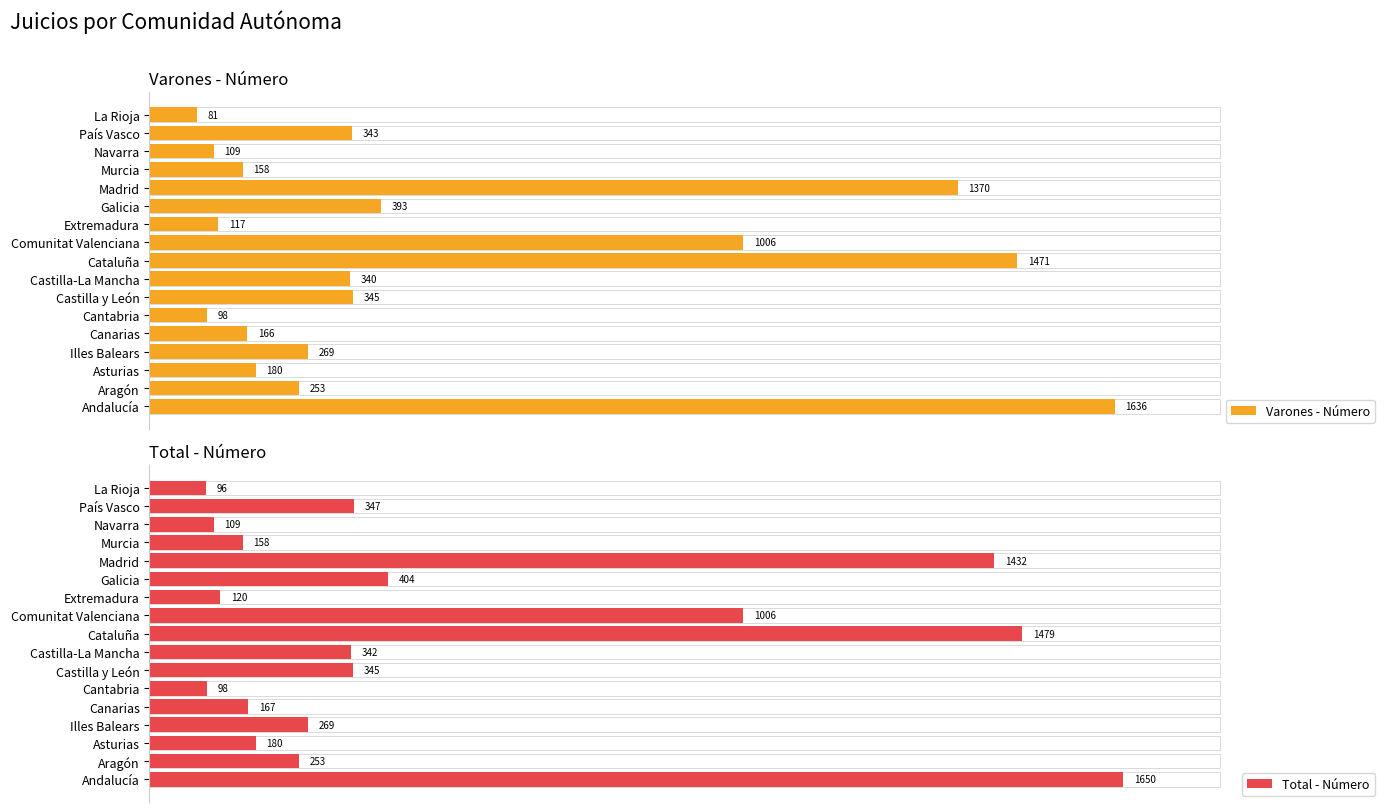

List the series in order of their peak value, highest first.

Total - Número, Varones - Número